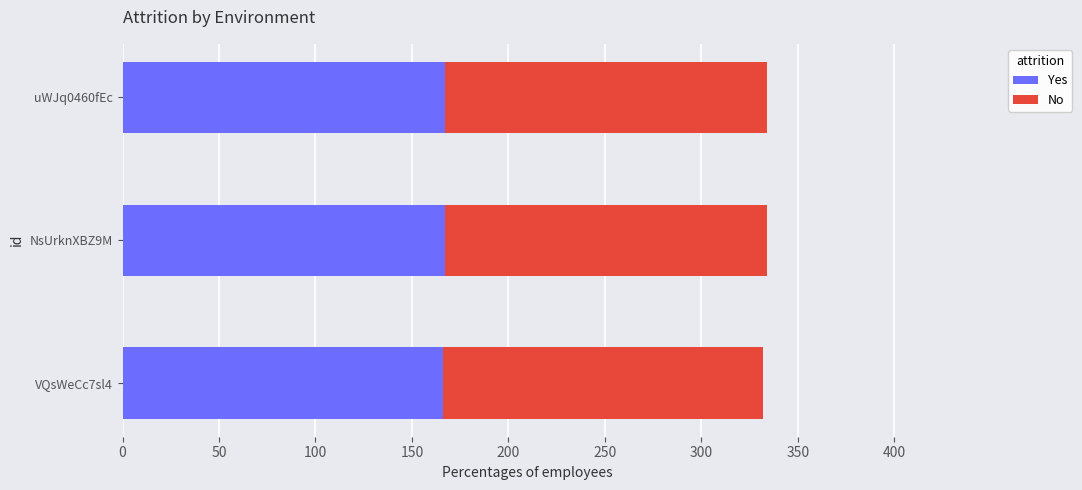

The Yes series shows 101 at uWJq0460fEc. True or false?

False